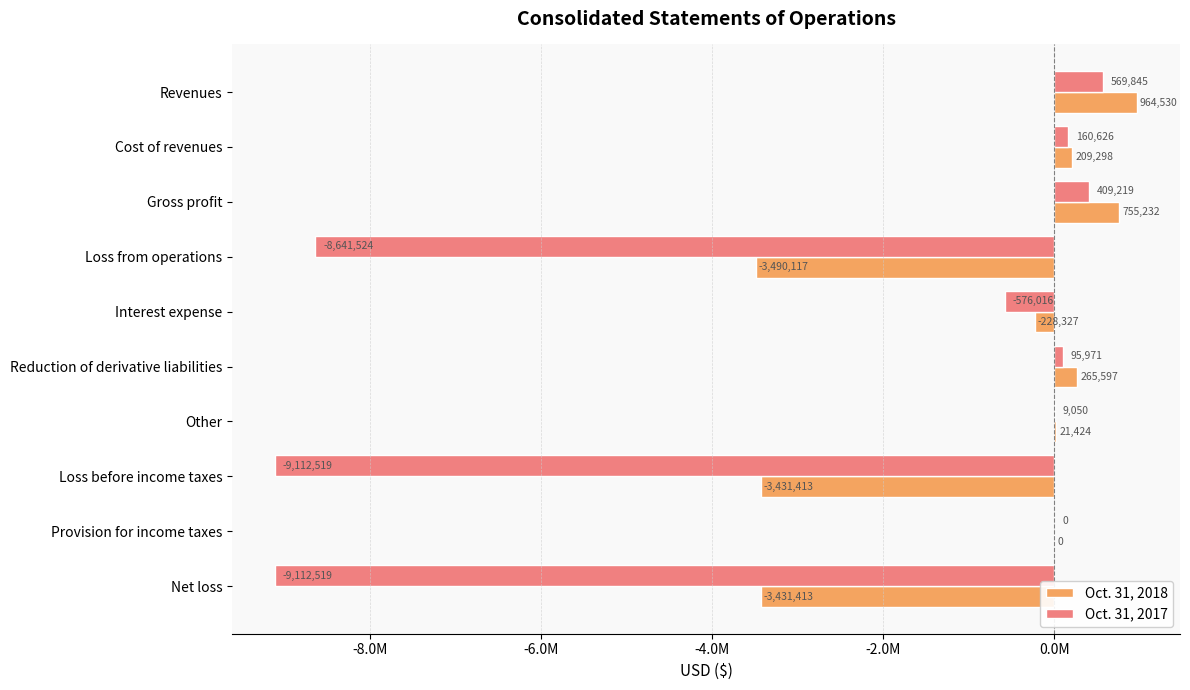

What are all the series names shown in the legend?

Oct. 31, 2018, Oct. 31, 2017